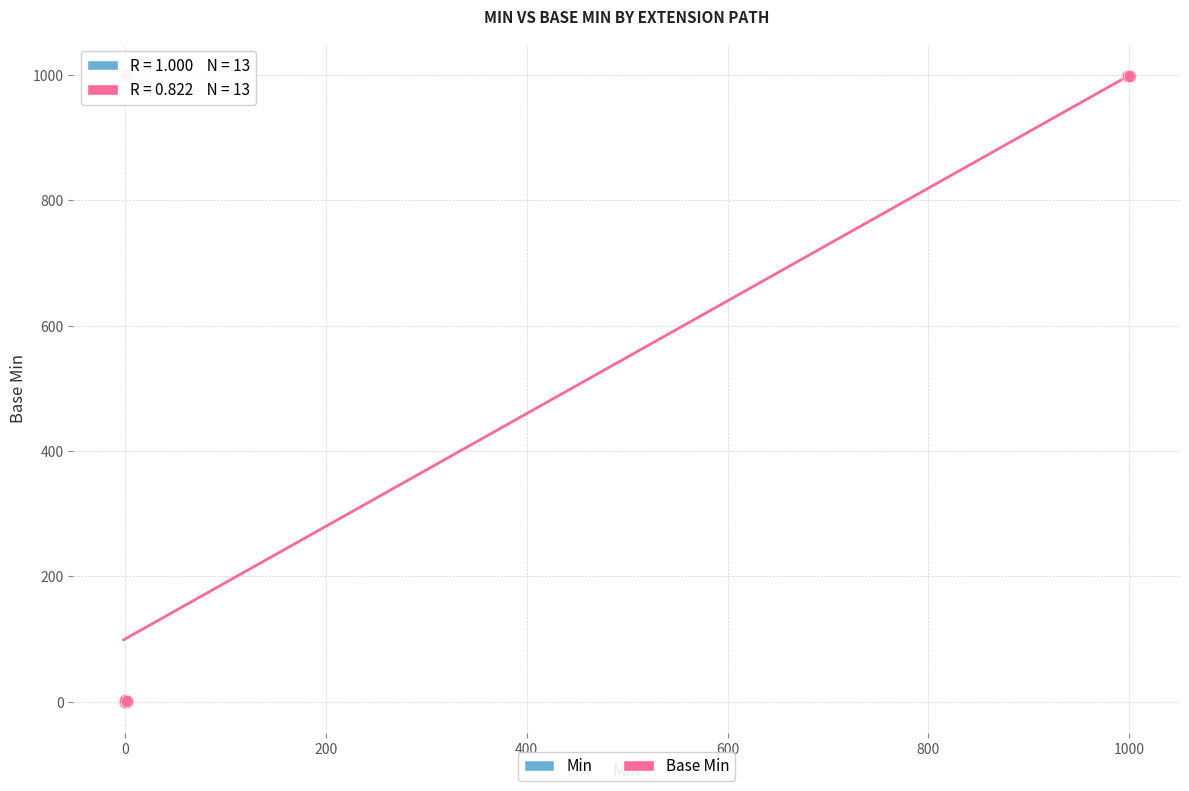

Which series contains the highest Y value?

Base Min